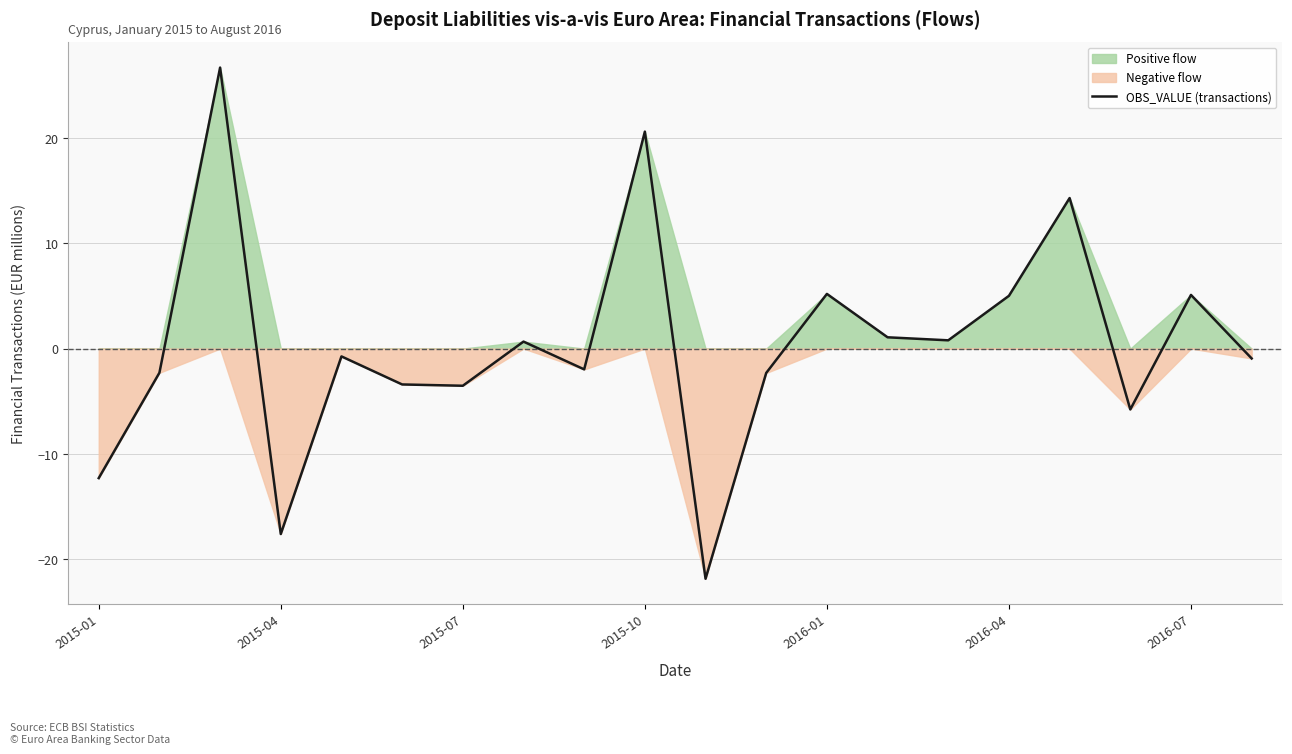

What is the maximum value shown in the chart?

26.7